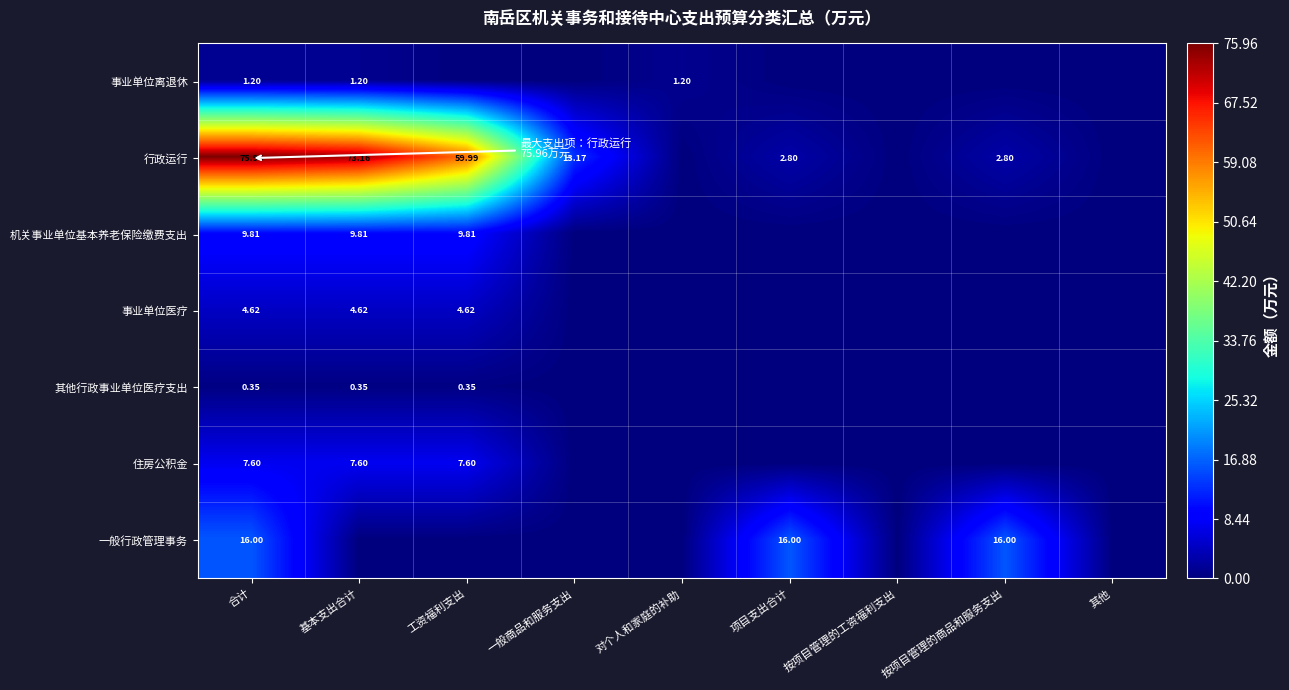

What is the difference between the second highest and minimum values in the 住房公积金 series?

7.6